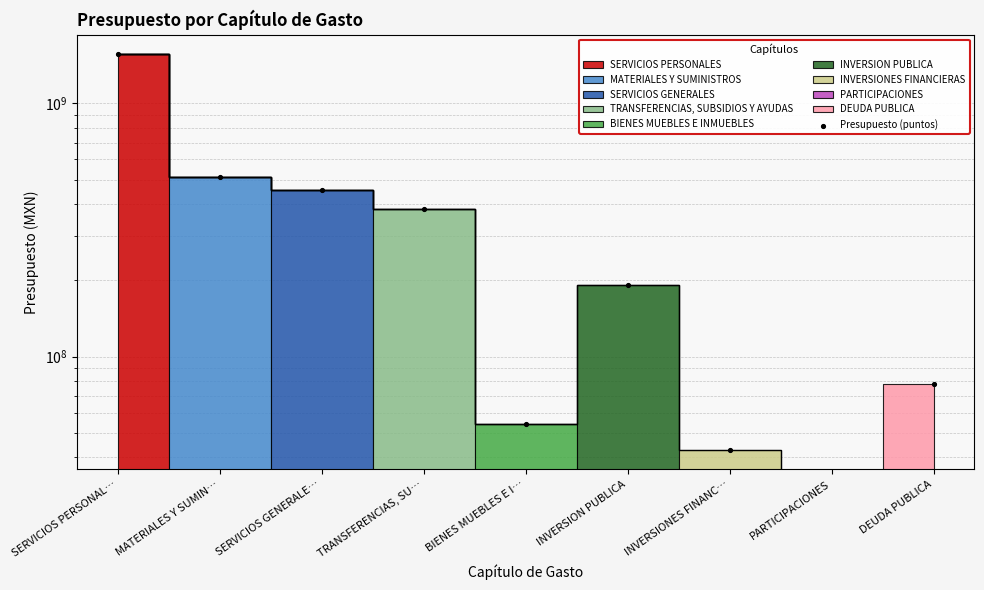

What is the change in value from BIENES MUEBLES E I… to PARTICIPACIONES?

-54204543.9